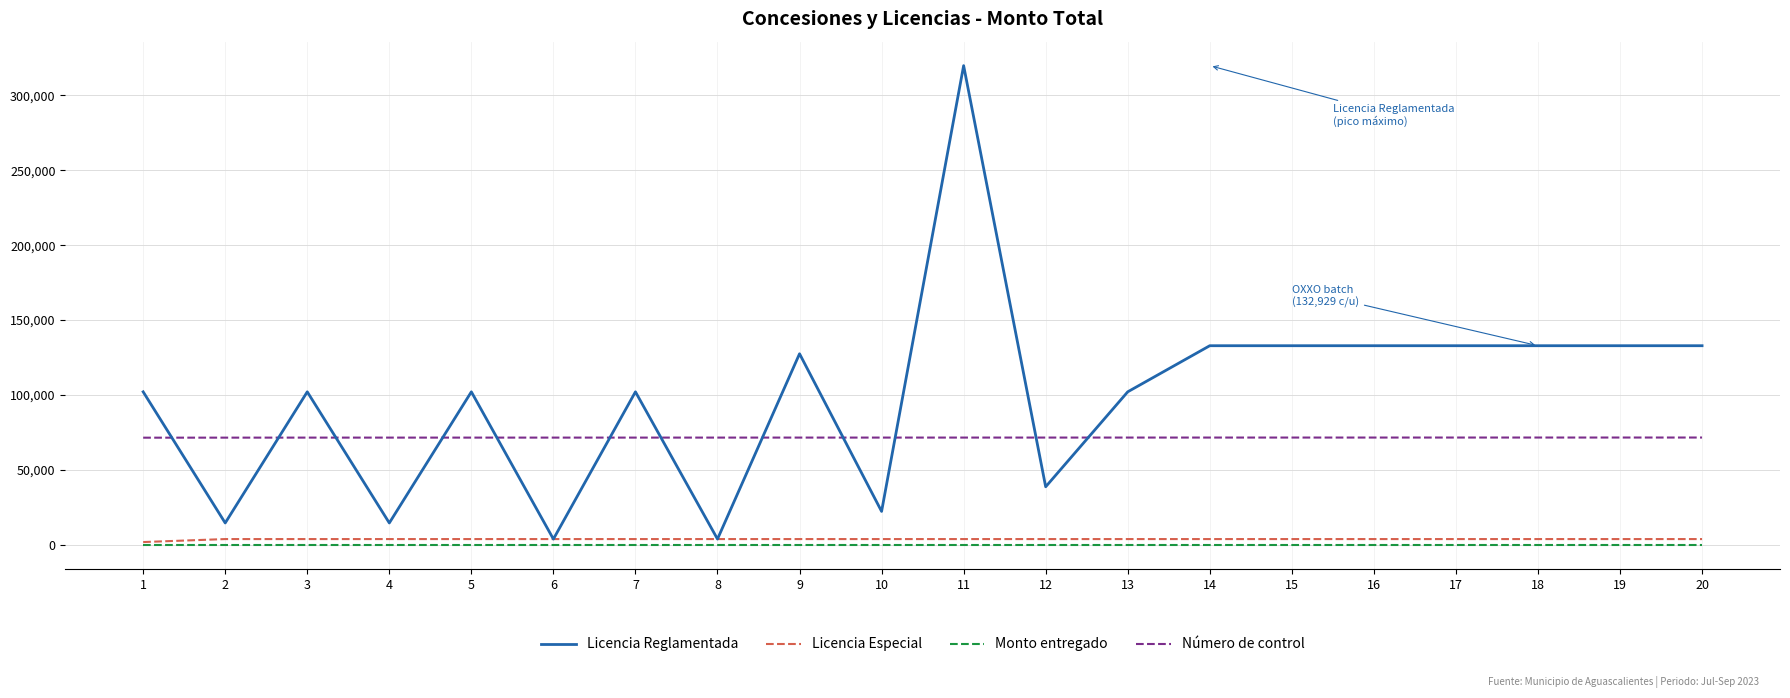

What is the difference between the maximum and second lowest values in the Número de control series?

73